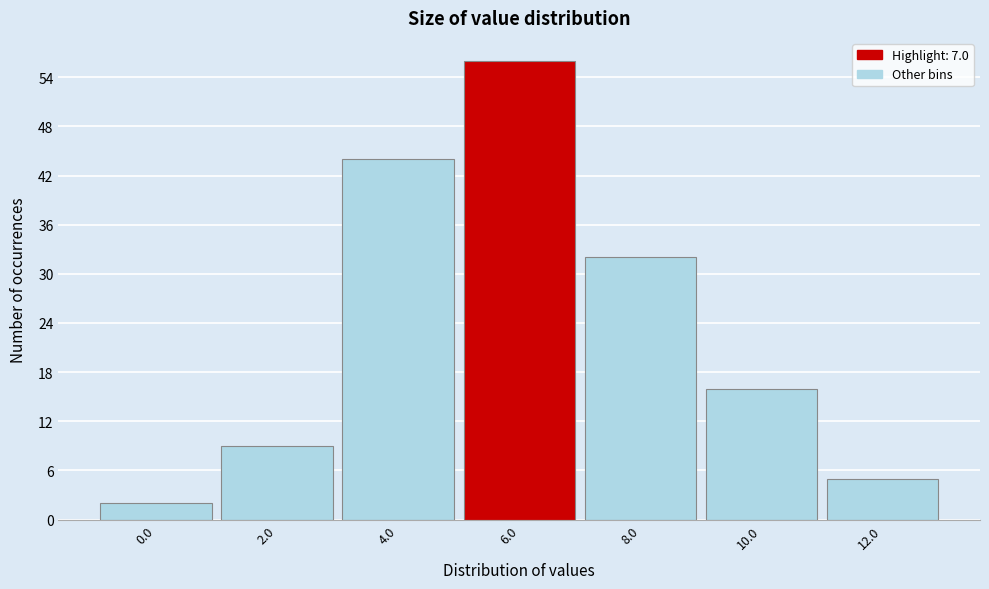

Reading right to left, transcribe all the data shown in this chart.

5	16	32	56	44	9	2